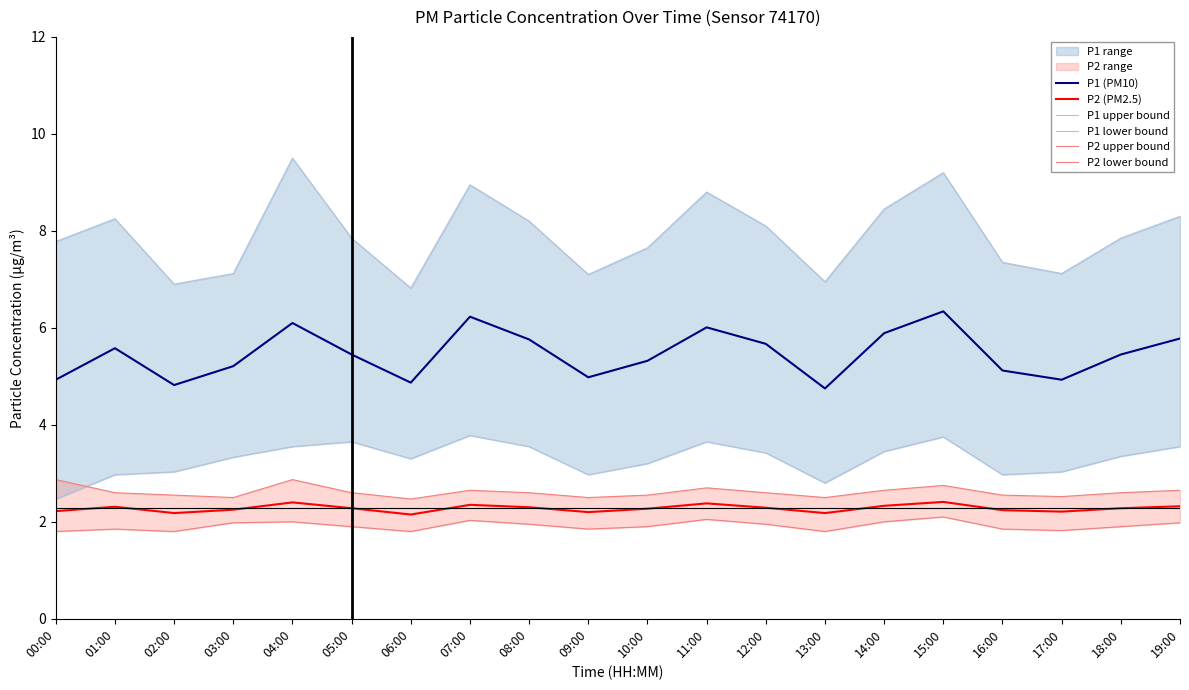

Which series has the largest total across all categories?

P1 upper bound